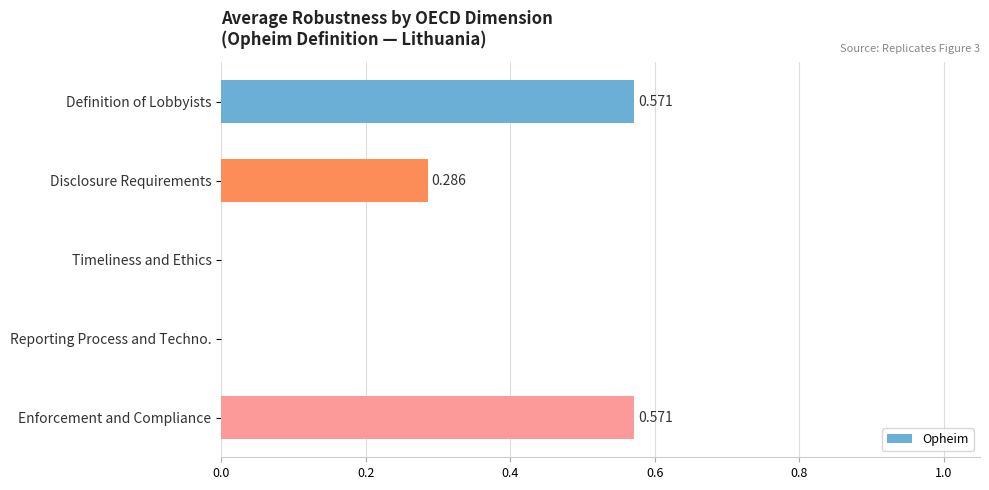

Count the number of categories in the chart.

5